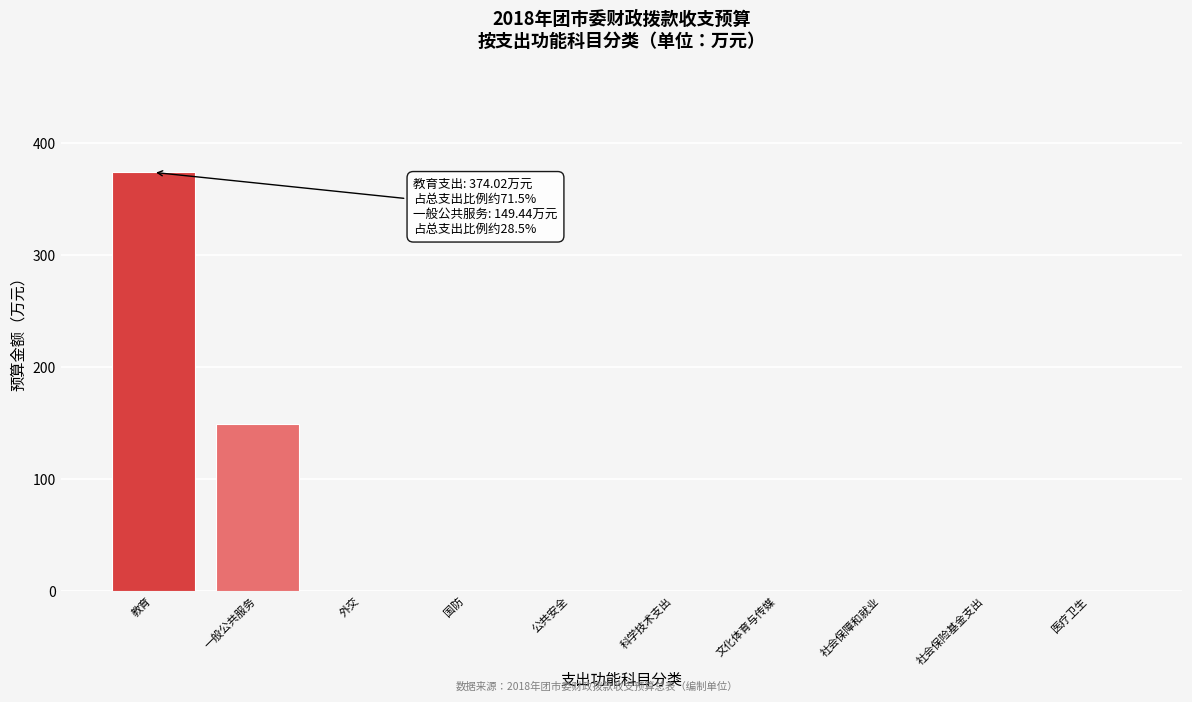

Reading right to left, extract all data points from this chart.

医疗卫生=0.0	社会保险基金支出=0.0	社会保障和就业=0.0	文化体育与传媒=0.0	科学技术支出=0.0	公共安全=0.0	国防=0.0	外交=0.0	一般公共服务=149.4	教育=374.0